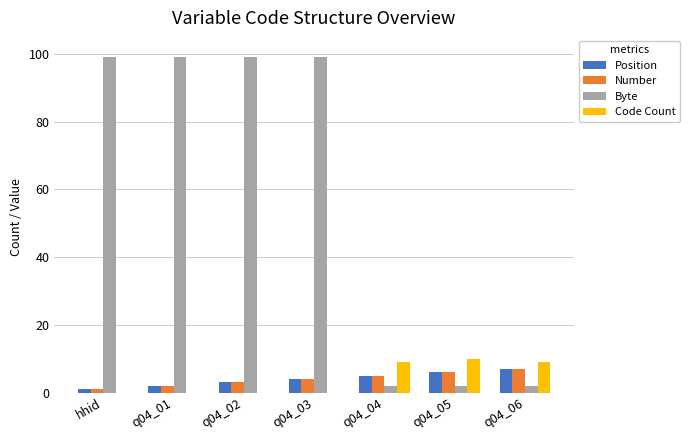

What is the sum of all Number values?

28